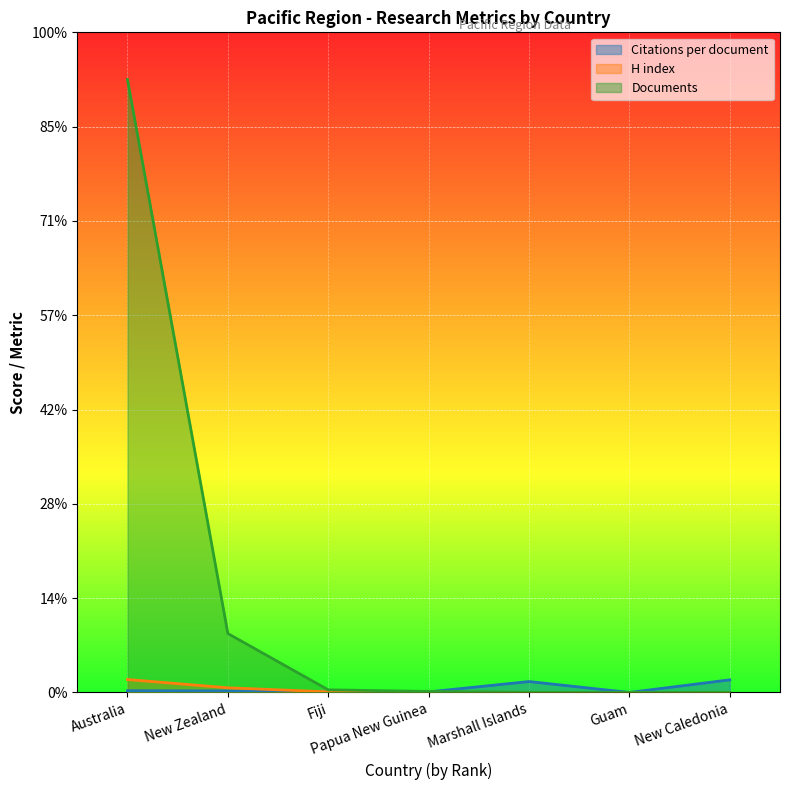

Is the value of H index at Fiji greater than the value of Citations per document at Australia?

No